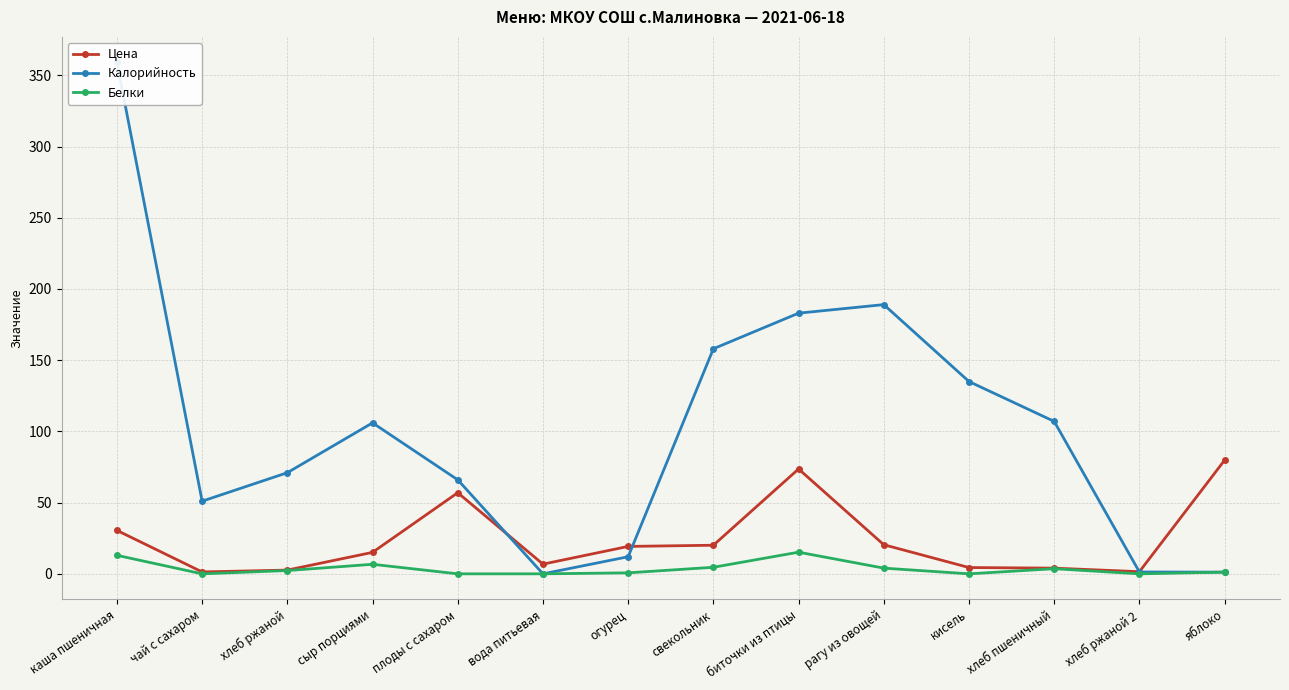

True or false: Калорийность and Цена cross at least once.

True